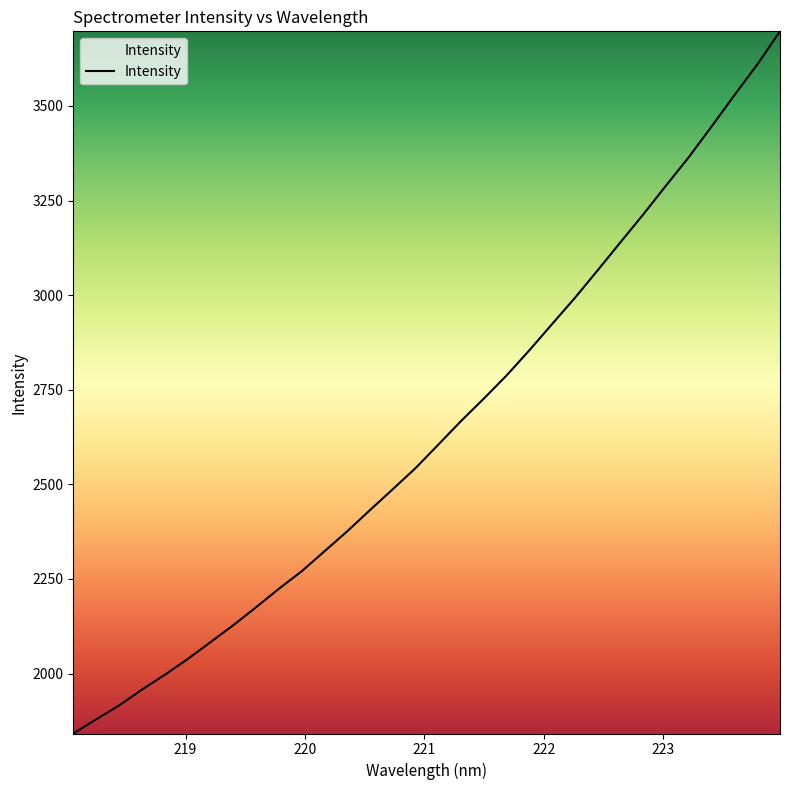

What is the smallest value displayed?

1841.4